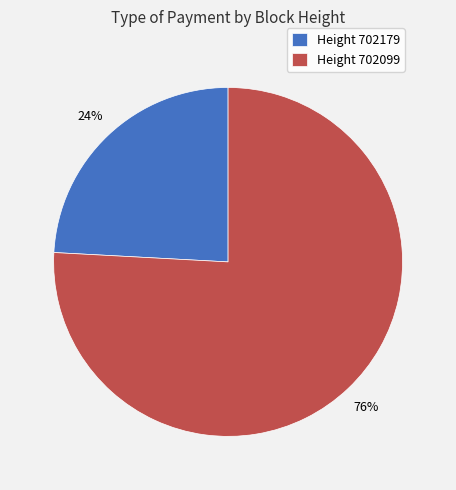

Rank the categories by value from lowest to highest.

Height 702179, Height 702099